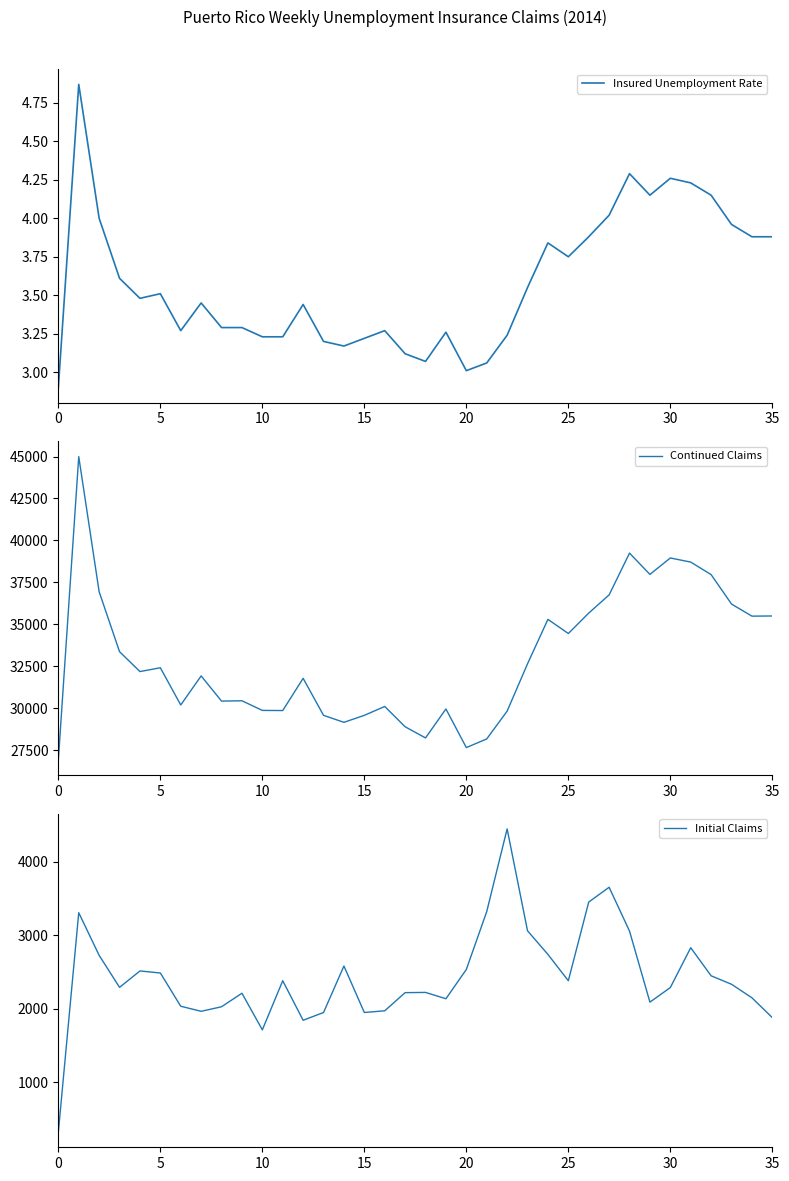

The value of Insured Unemployment Rate at 16 is 4.6. True or false?

False